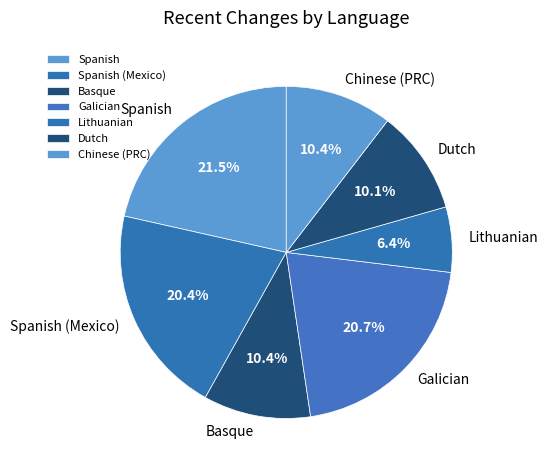

Which slice is the largest?

Spanish